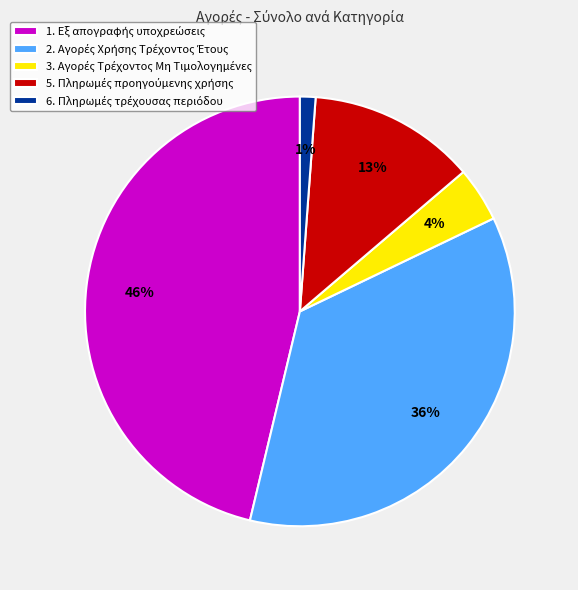

To the nearest percent, what is the average slice percentage?

20%